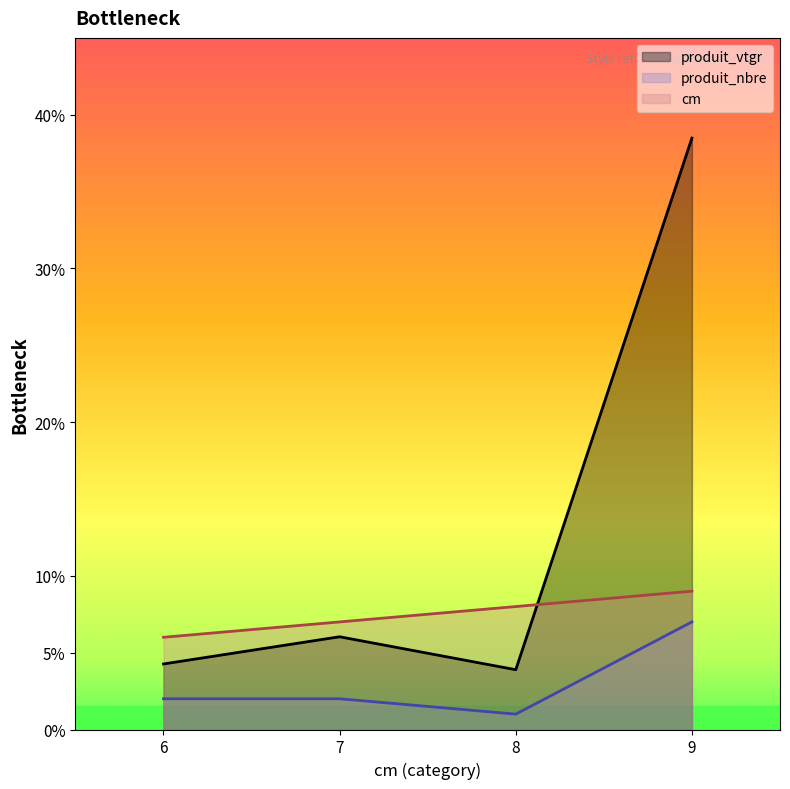

What is the value of the cm point at the 2nd from the left?

7.0